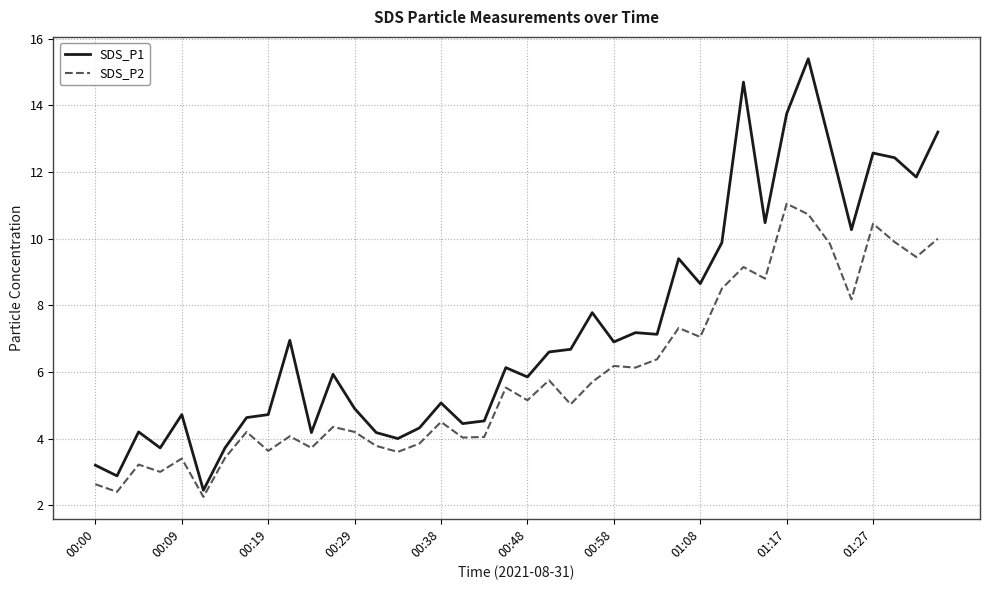

What is the difference between the maximum and minimum values in the SDS_P2 series?

8.8